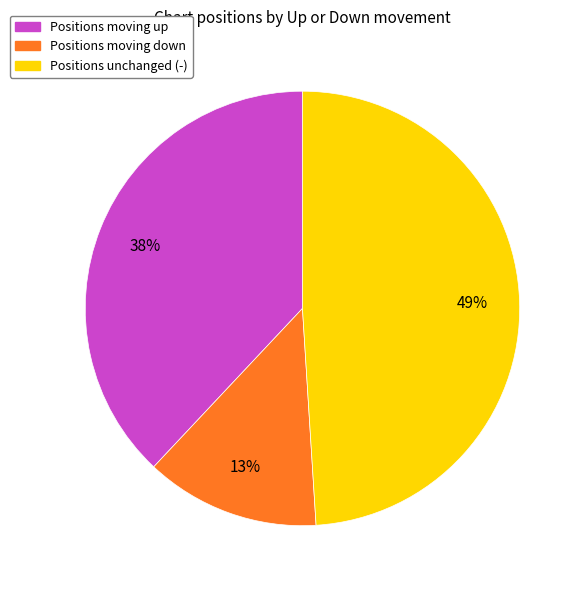

Does any single category account for the majority?

No